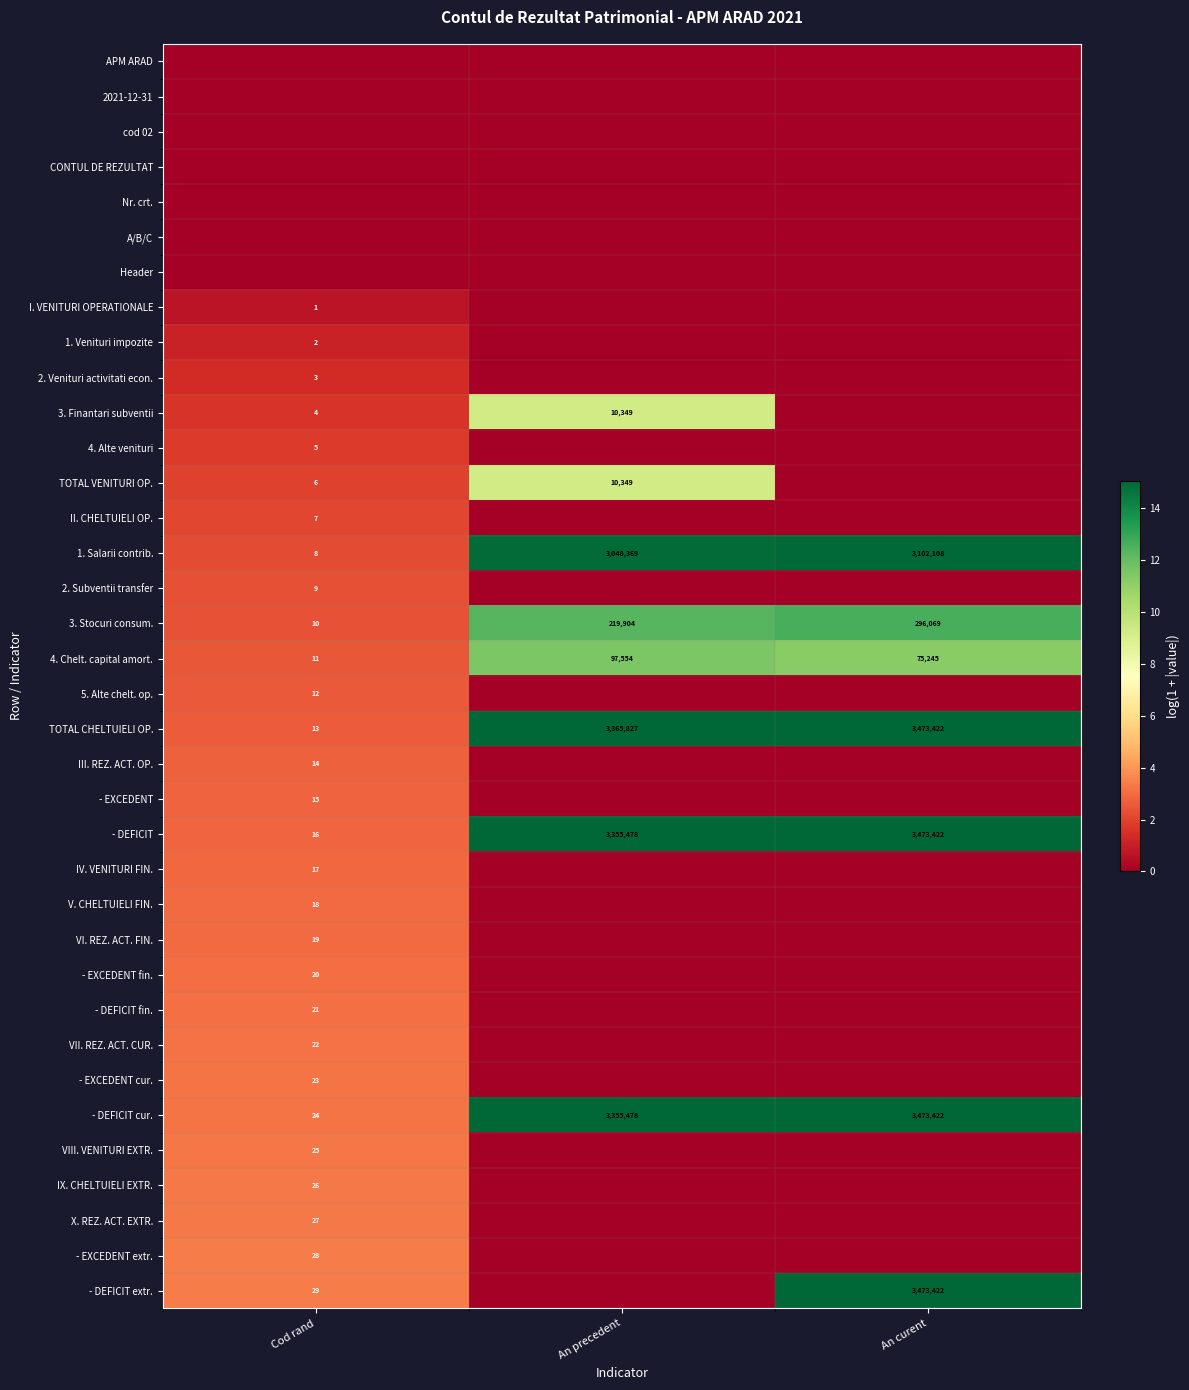

The value of IV. VENITURI FIN. at Cod rand is 1.6. True or false?

False